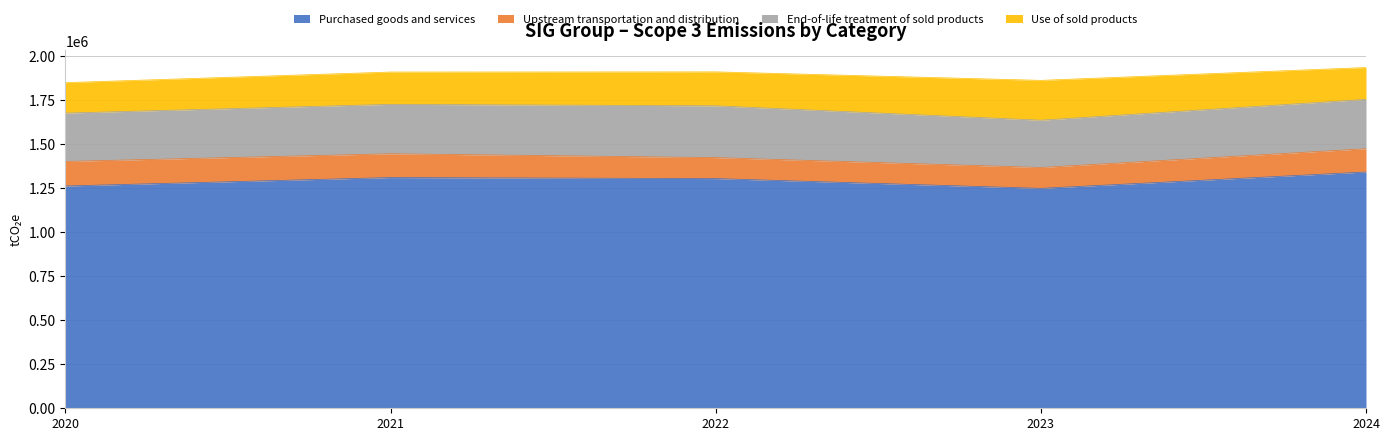

How many lines are shown in the chart?

4